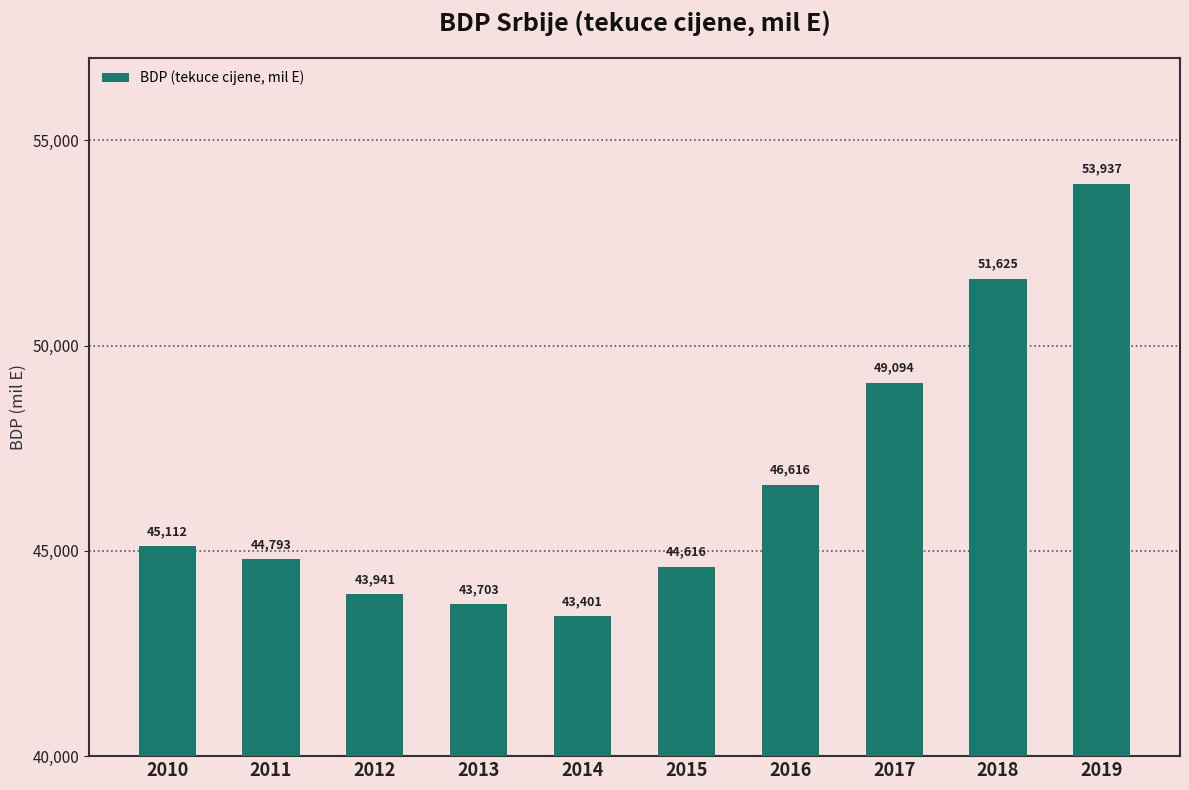

What is the smallest value displayed?

43401.3